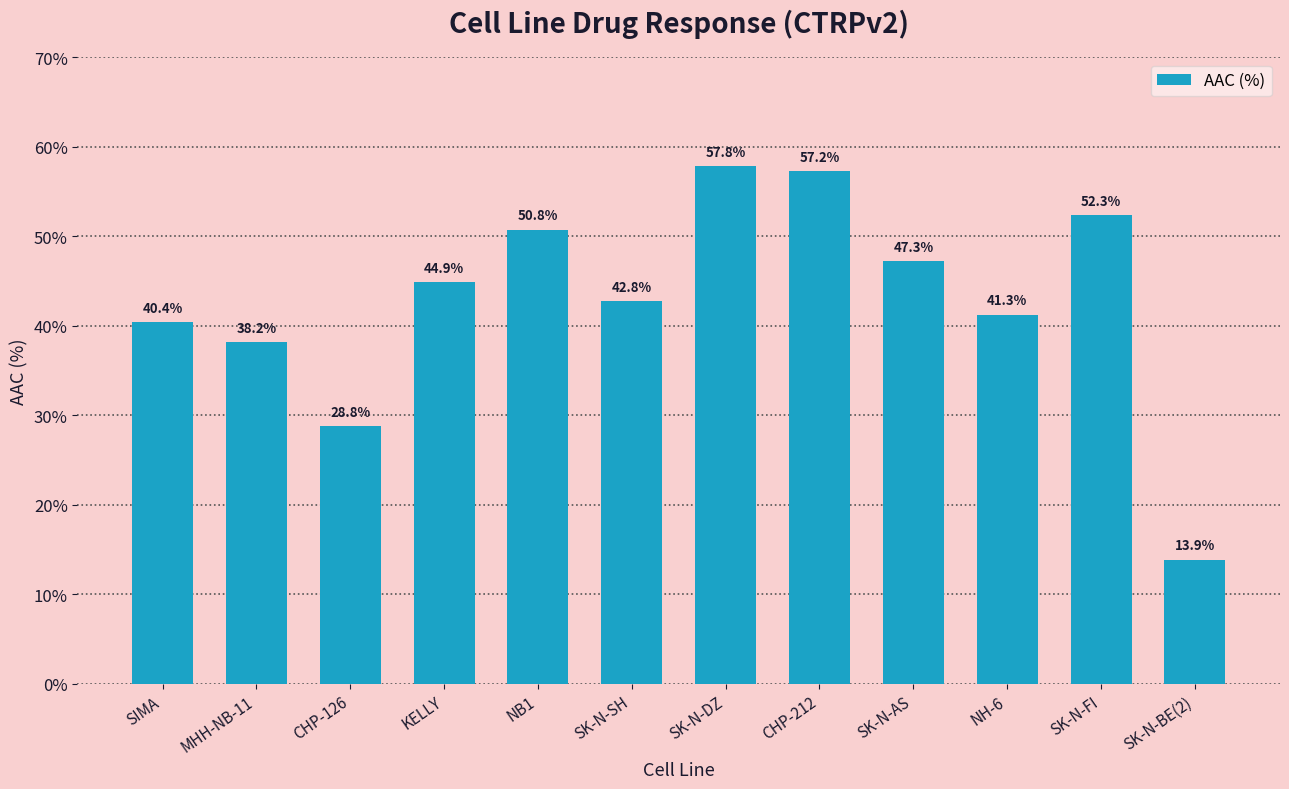

What is the maximum value shown in the chart?

57.8